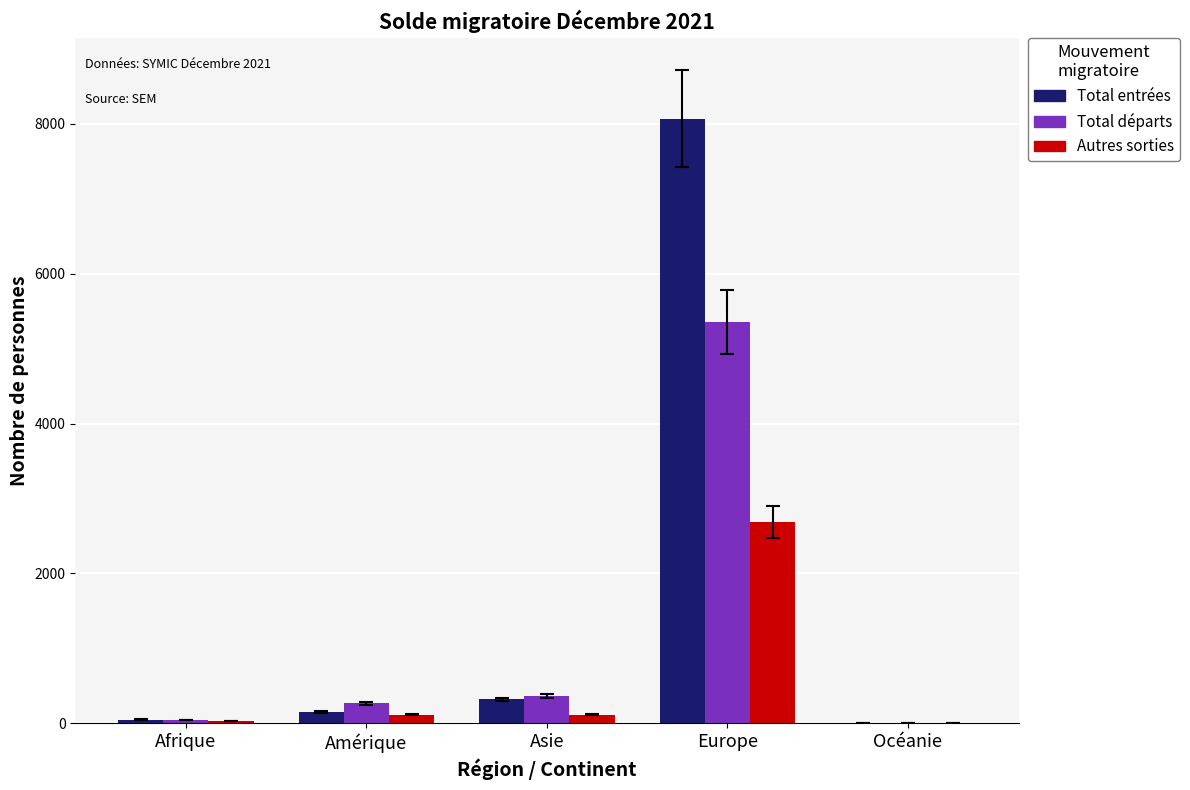

The value of Autres sorties at Europe is 1516. True or false?

False